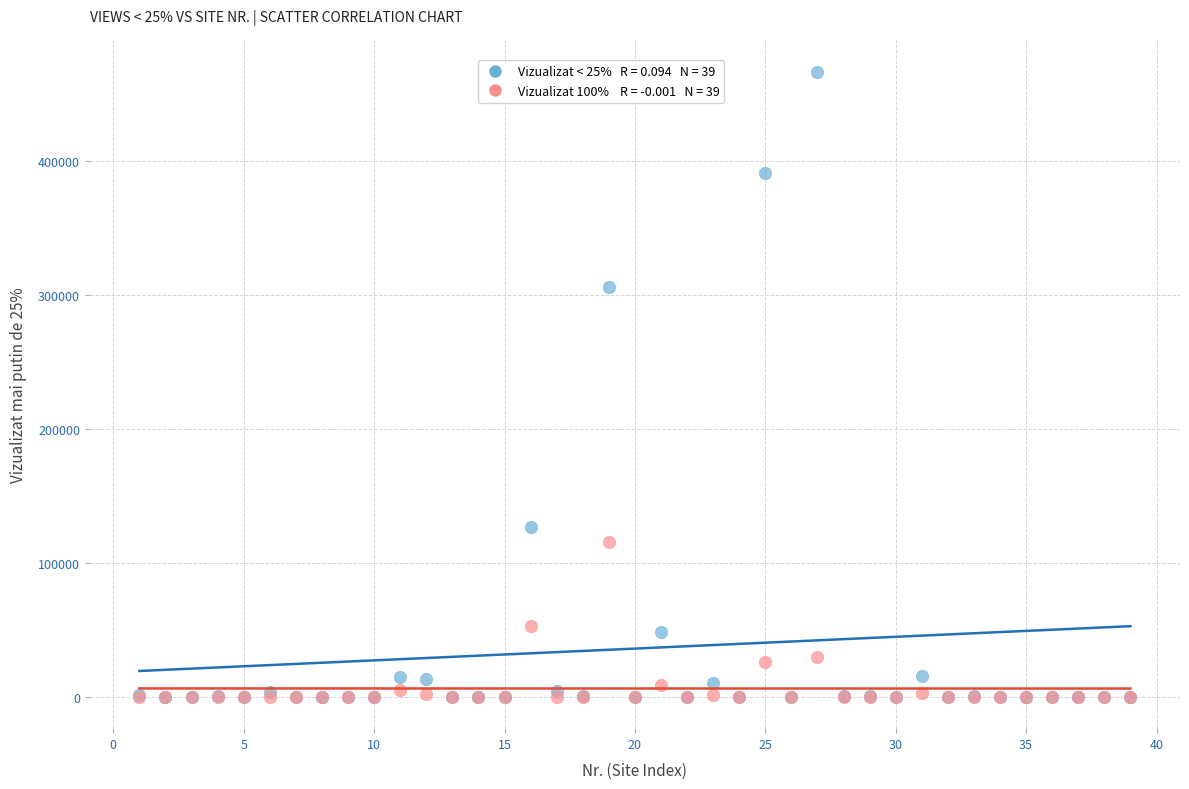

Across all series, what Y value is closest to 233362?

306318